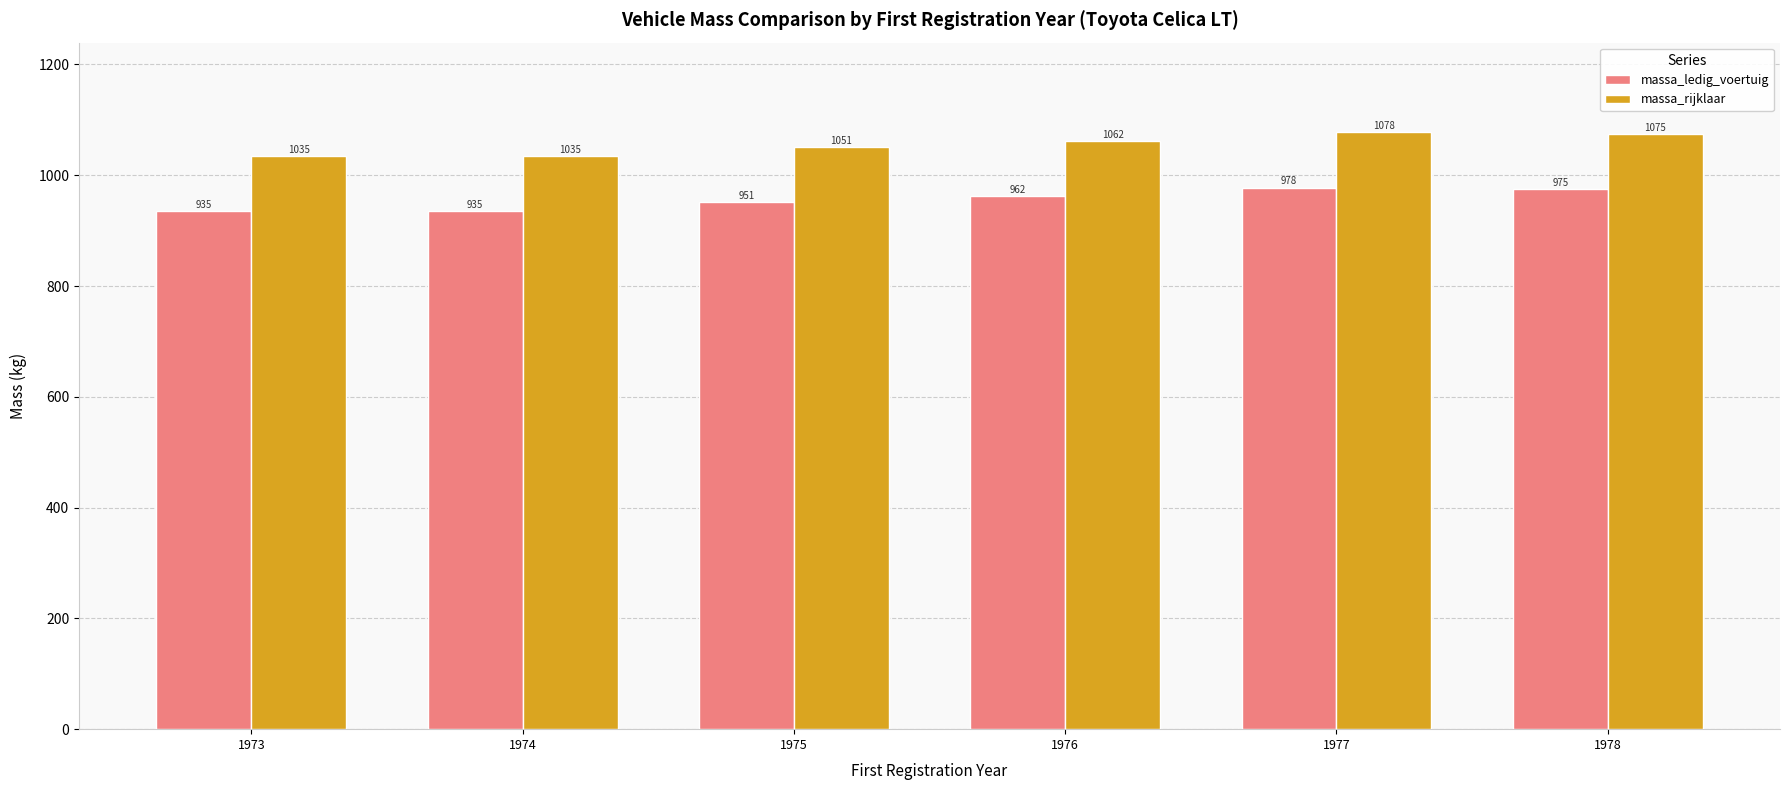

How many groups of bars are there?

6